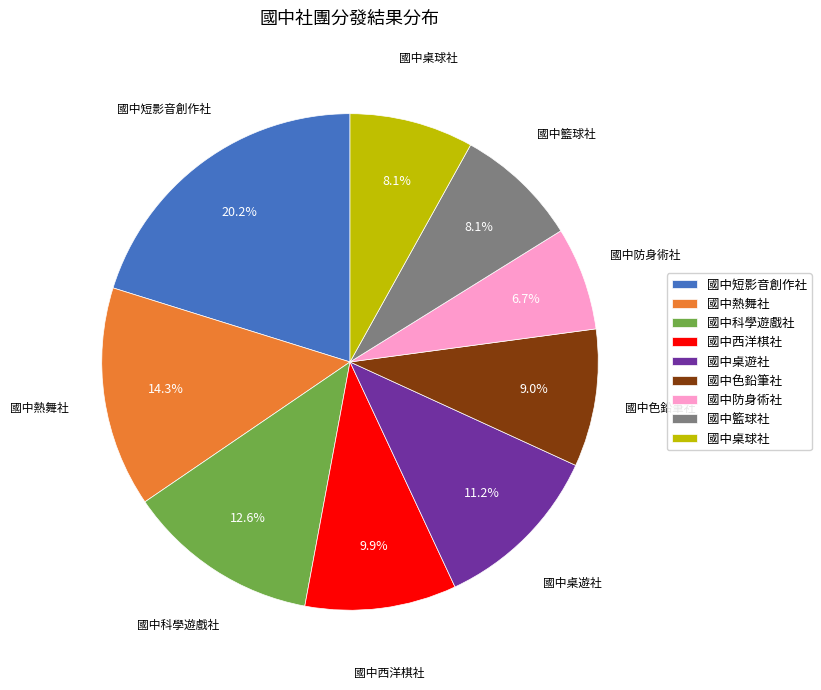

Which has a higher value, 國中西洋棋社 or 國中籃球社?

國中西洋棋社